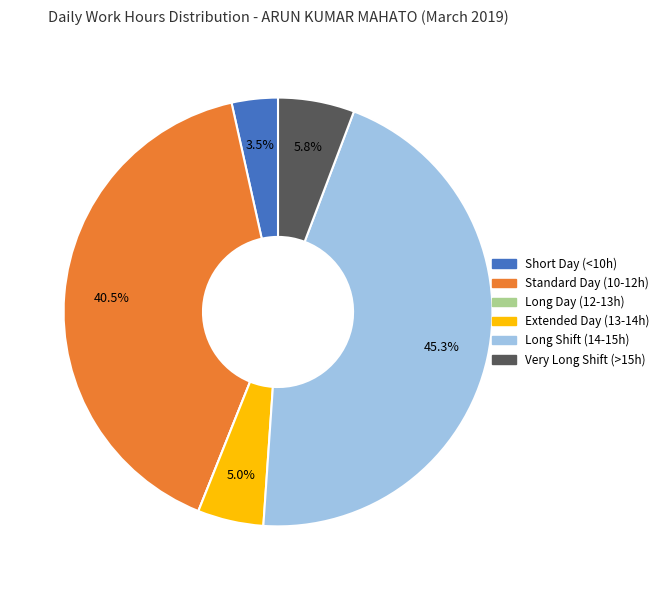

Is there any slice that represents more than half of the pie?

No